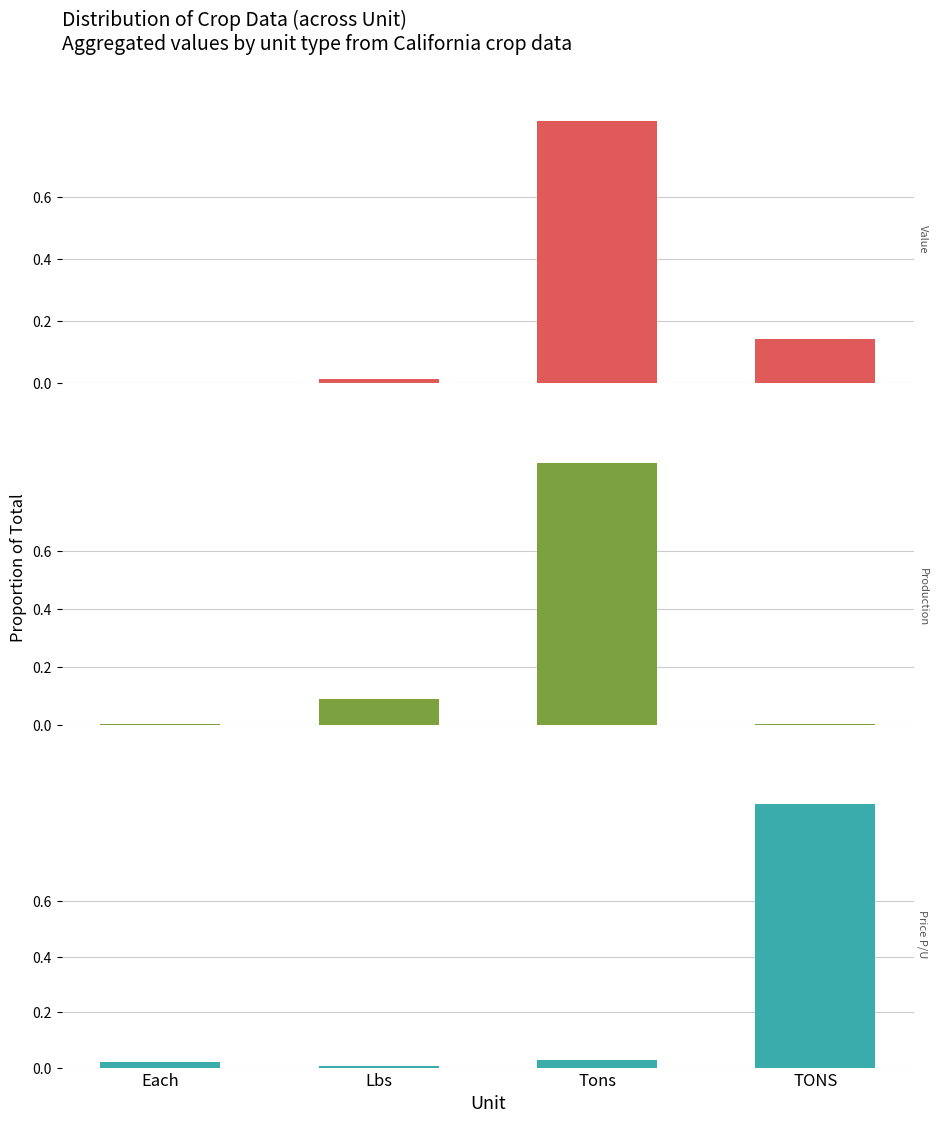

Reading left to right, transcribe all the data shown in this chart.

Value: Each=0.0	Lbs=0.0	Tons=0.8	TONS=0.1
Production: Each=0.0	Lbs=0.1	Tons=0.9	TONS=0.0
Price P/U: Each=0.0	Lbs=0.0	Tons=0.0	TONS=0.9